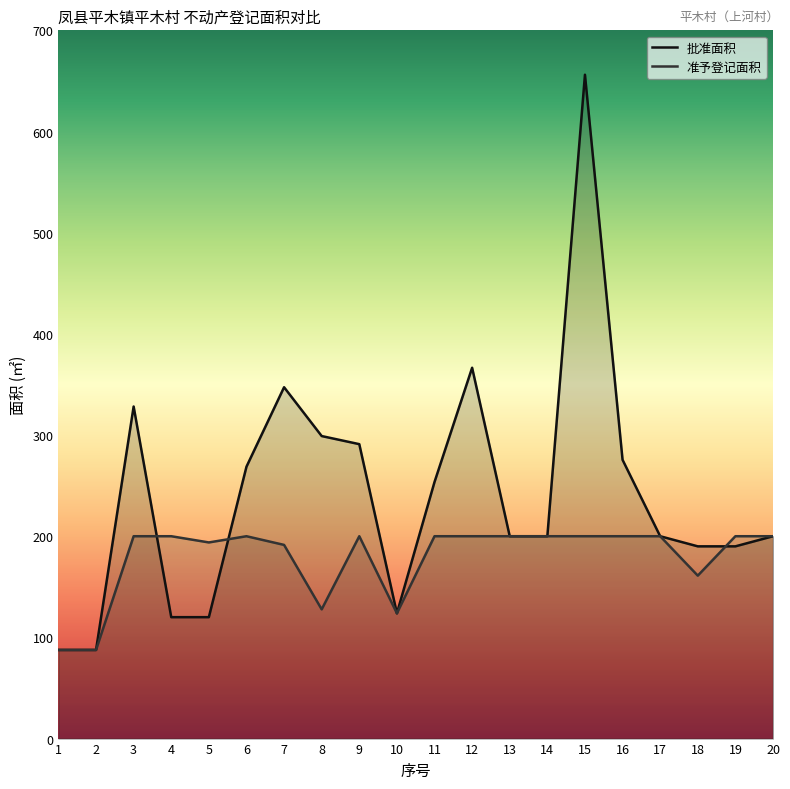

What is the difference between the second highest and second lowest values in the 准予登记面积 series?

112.4